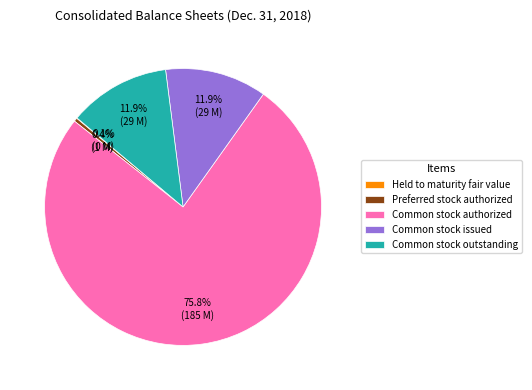

What is the largest slice in the pie chart?

Common stock authorized